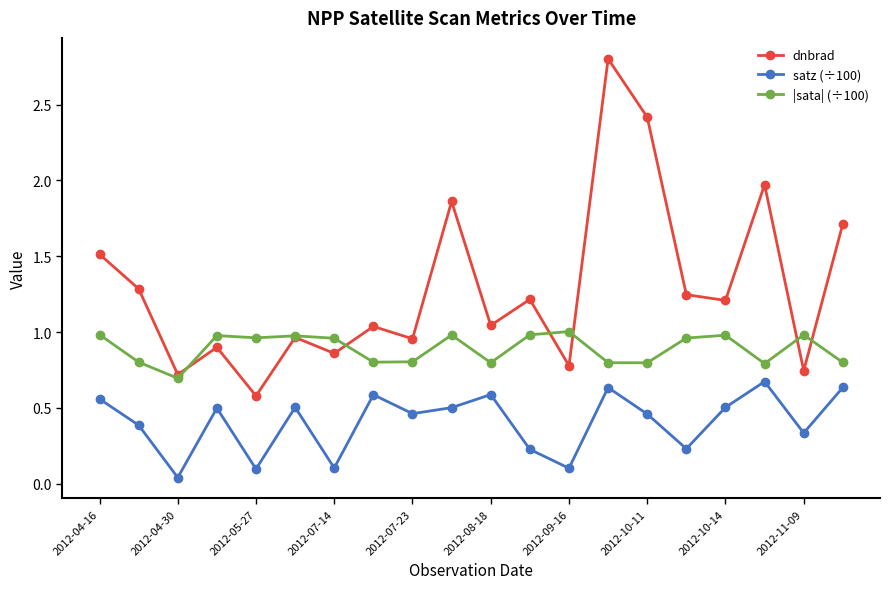

What is the maximum value shown in the chart?

2.8